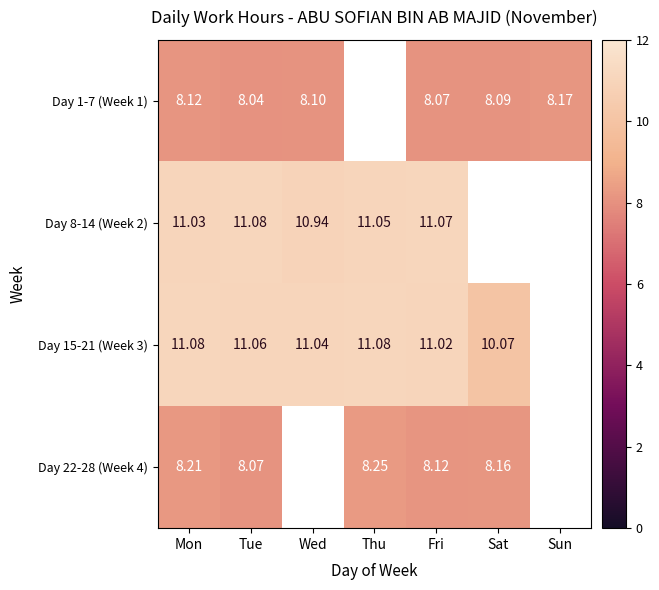

At which category is the sum across all series the highest?

Mon